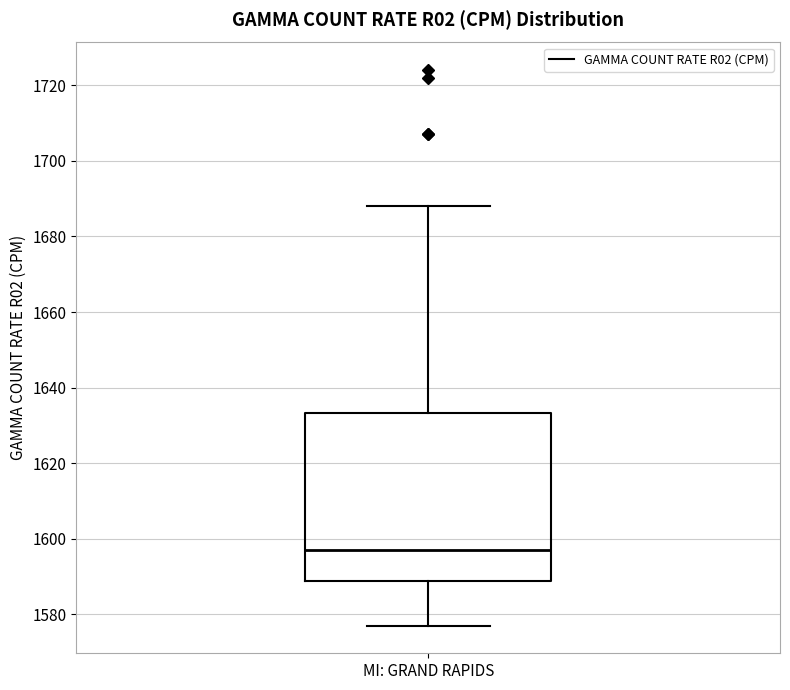

Where does the median line of the box for MI: GRAND RAPIDS sit on the y-axis? The values are not printed on the chart, so give them approximately, as read against the axis.

1598